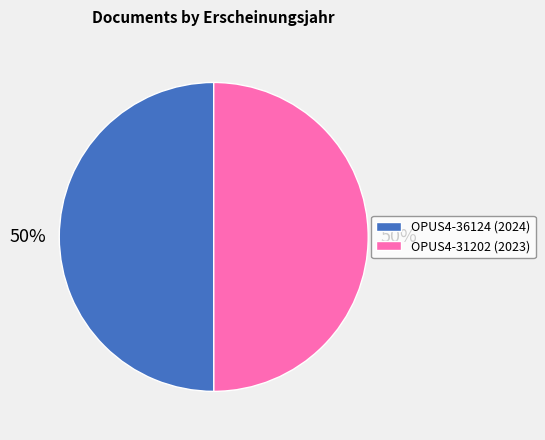

Approximately how many times larger is the value at OPUS4-31202 compared to OPUS4-36124?

1.0